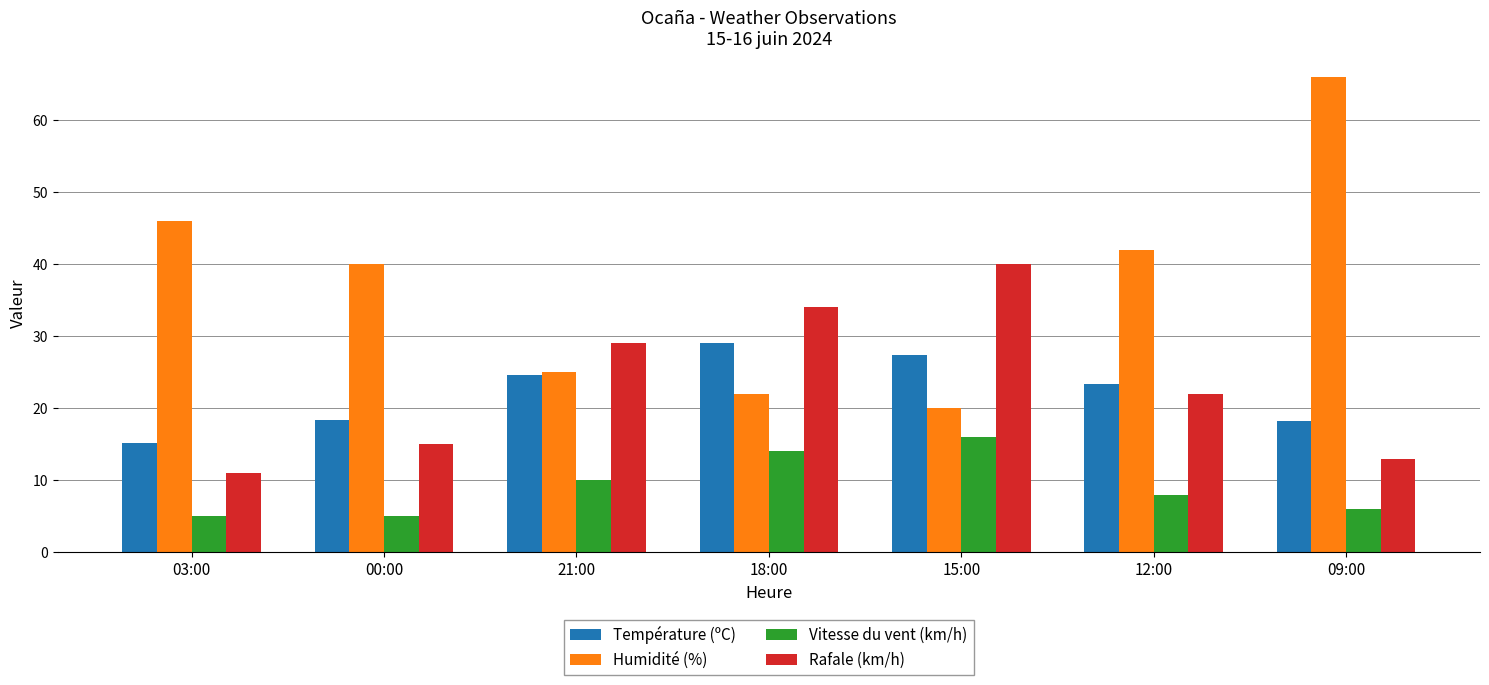

What value does the Humidité (%) series have at 12:00?

42.0